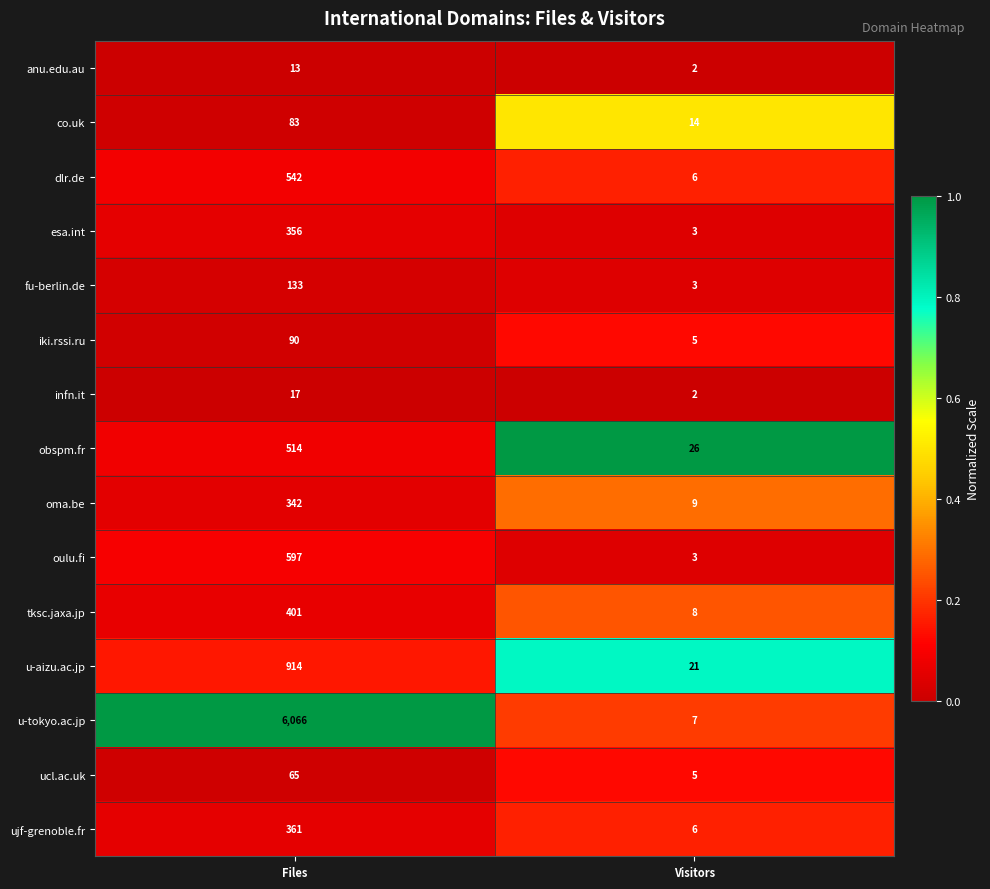

What is the approximate value of dlr.de at Files, to the nearest 50?

550